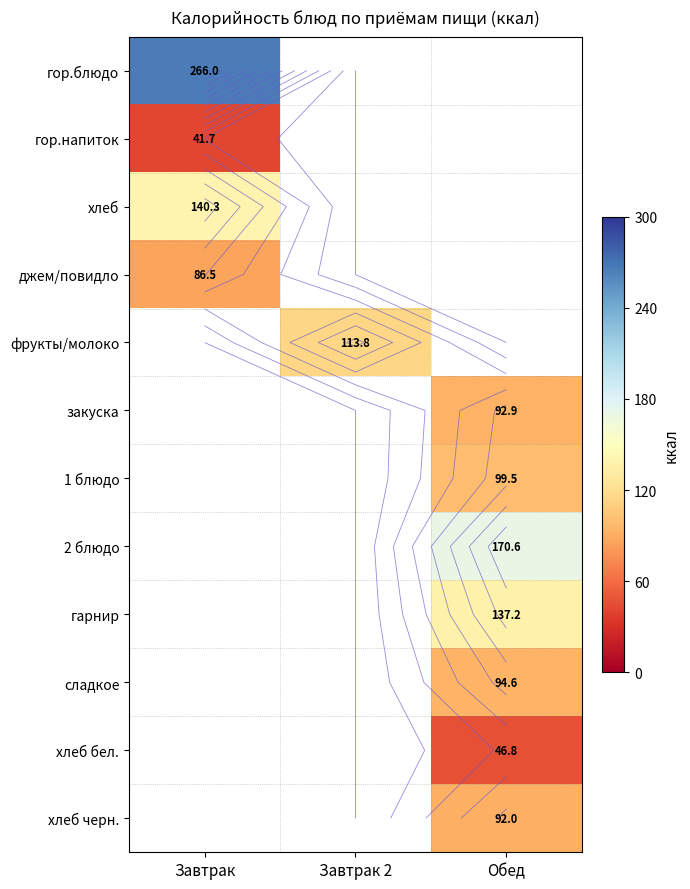

Count the number of data series in this chart.

12